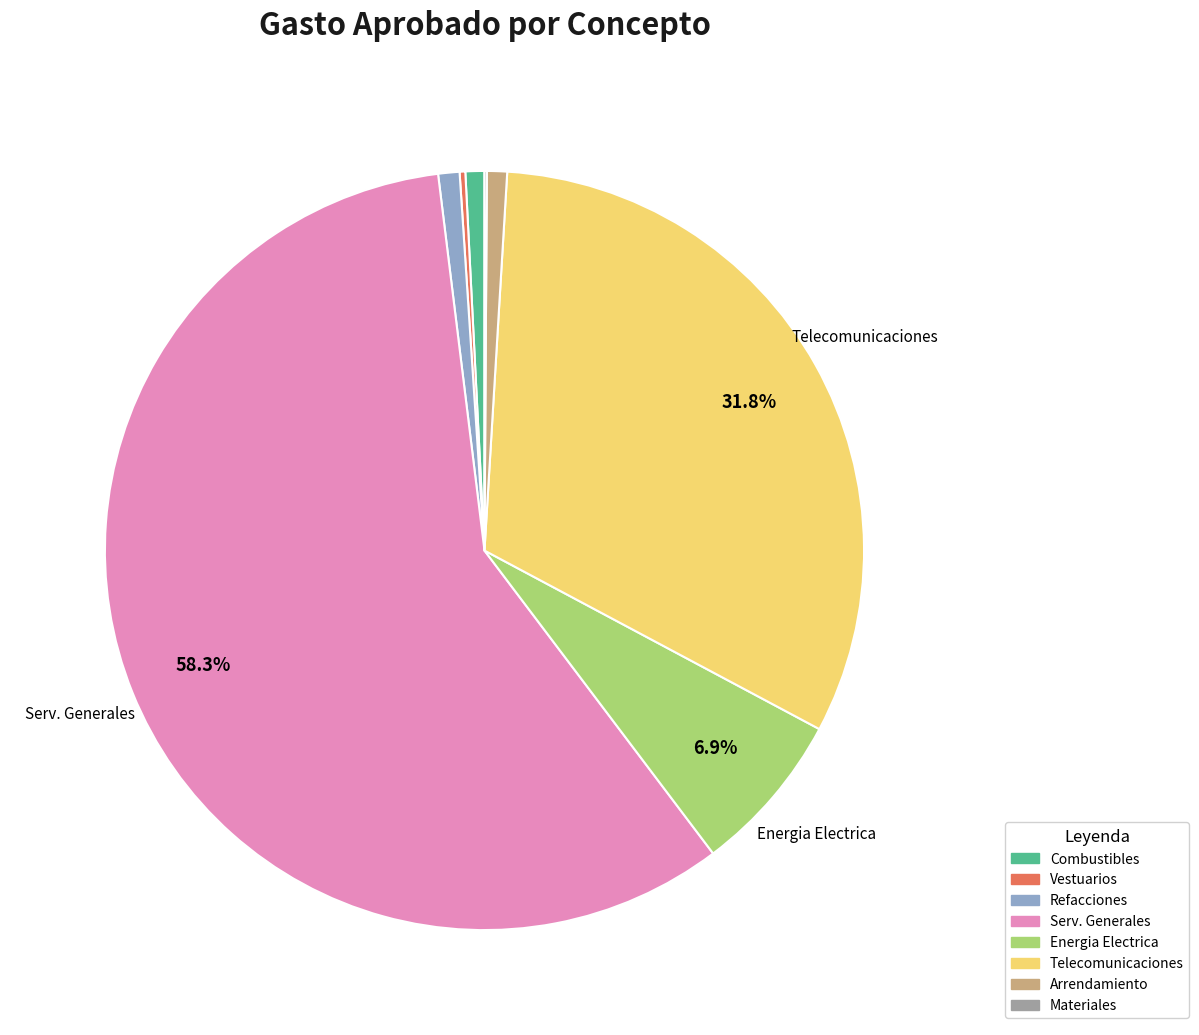

Is there any slice that represents more than half of the pie?

Yes